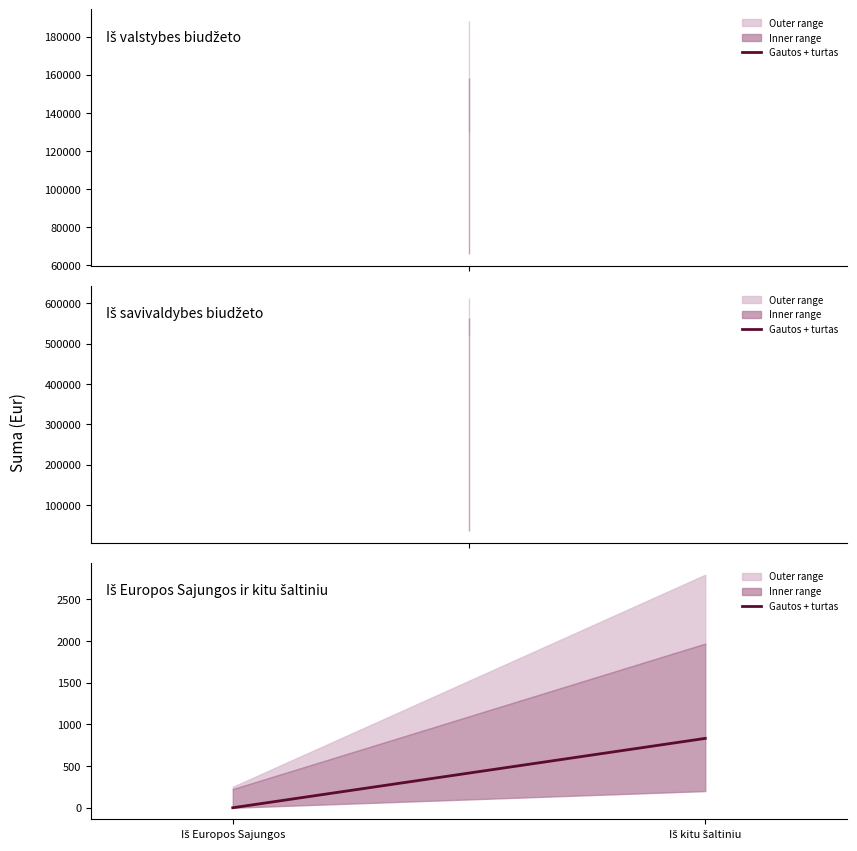

Which category has the lowest value across all series?

Iš Europos Sajungos